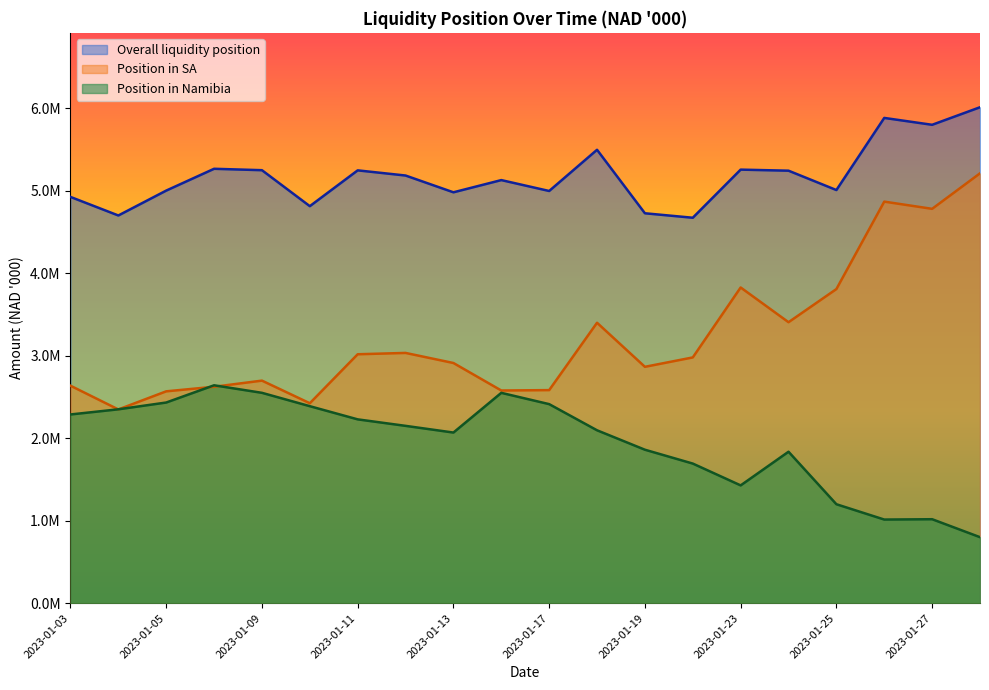

Between 2023-01-03 and 2023-01-05, which series saw the biggest shift?

Position in Namibia